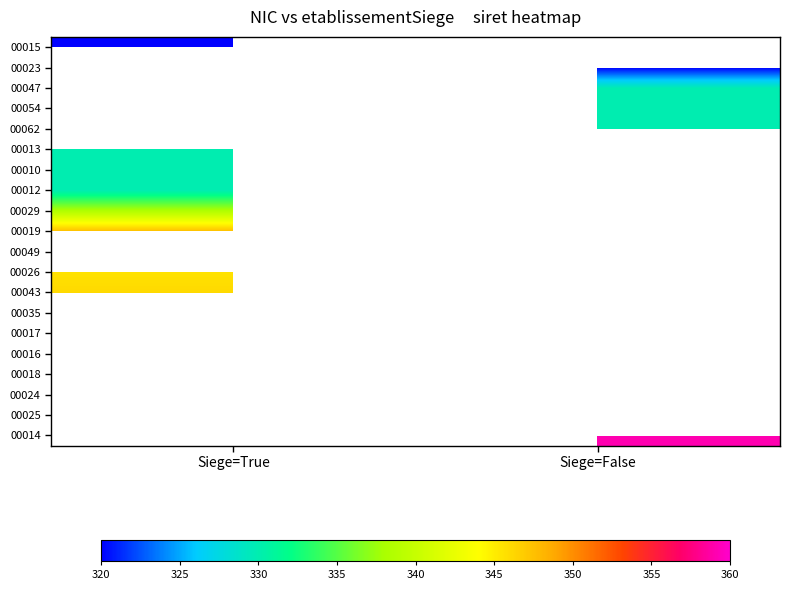

At how many categories does at least one series exceed 329?

2